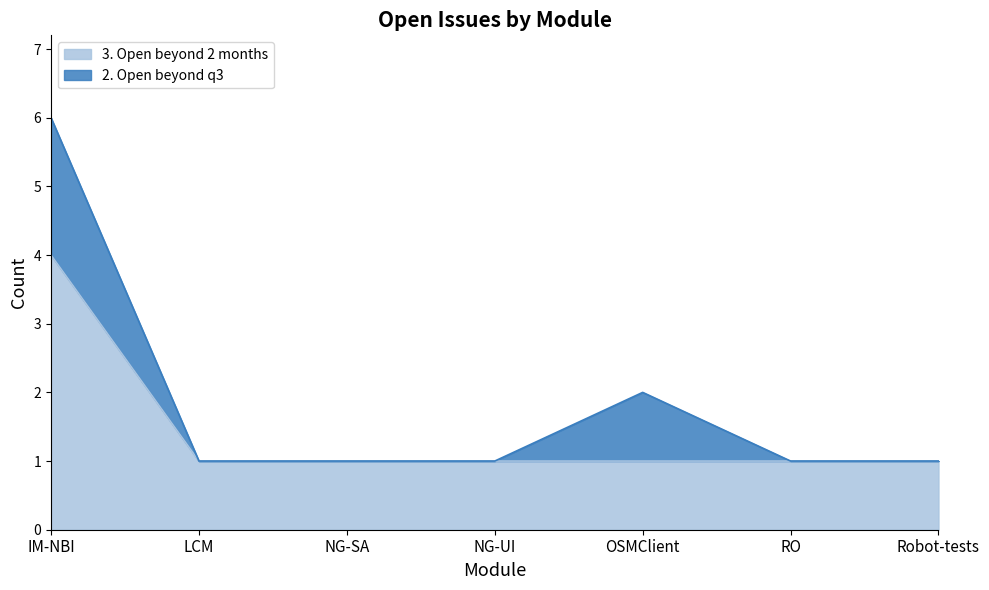

Which category has the lowest value across all series?

LCM